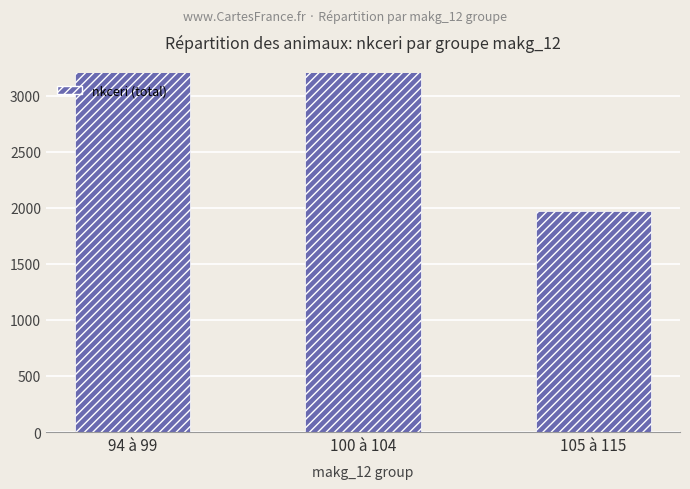

What is the label of the 2nd bar from the right?

100 à 104